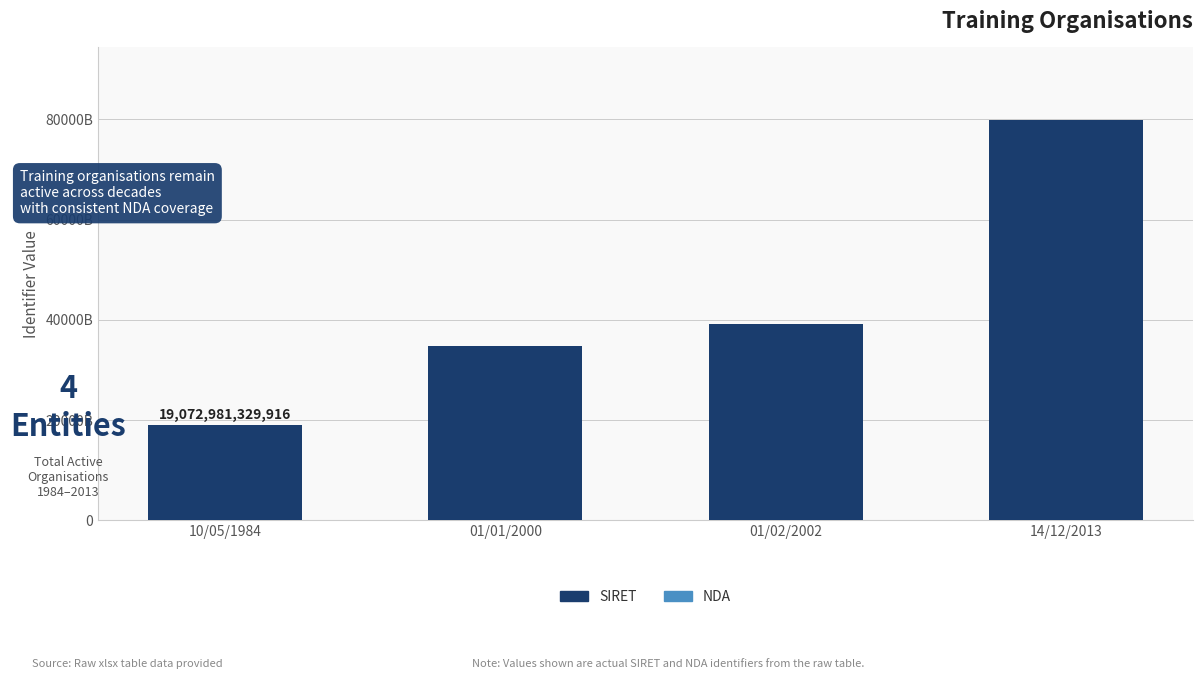

At which label does NDA first exceed 31590165659?

10/05/1984